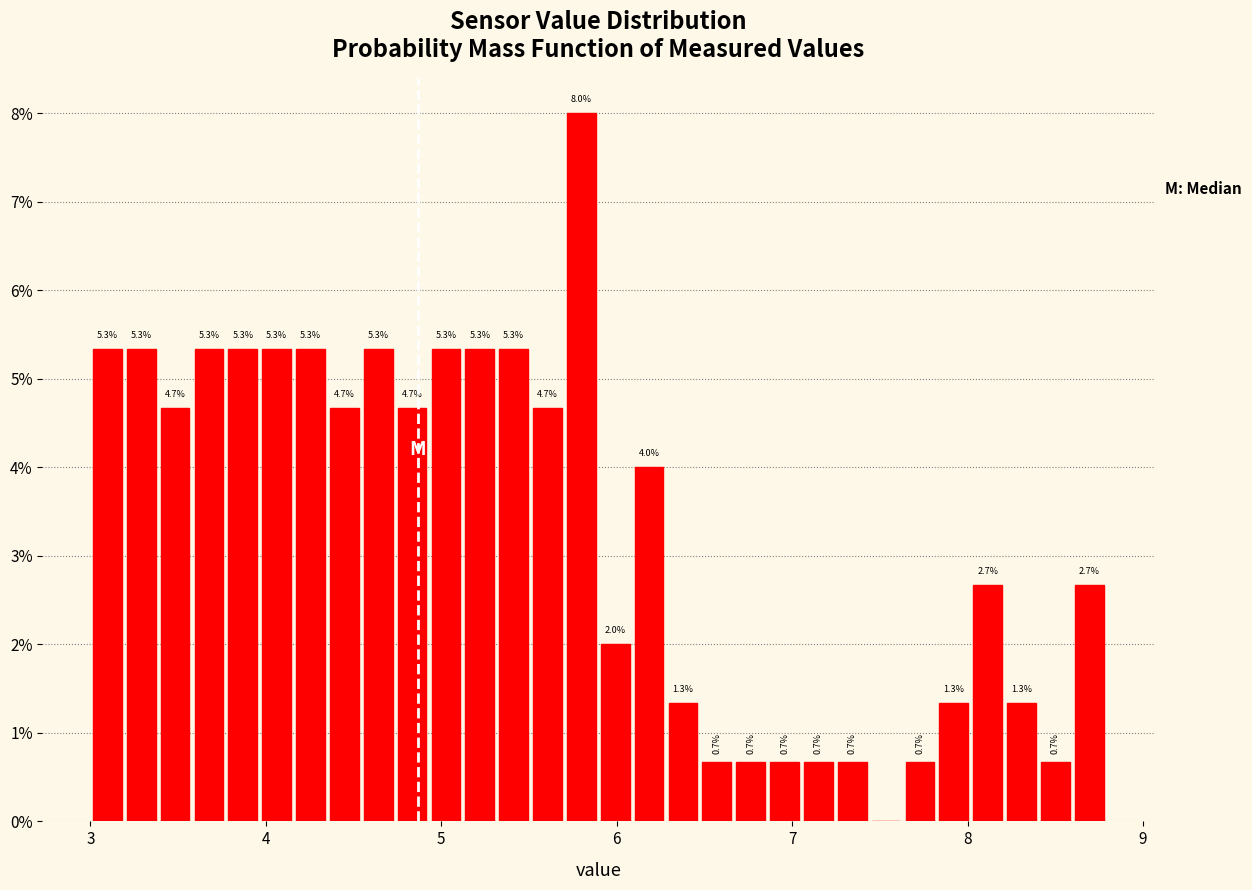

Read against the x-axis, roughly where is the centre of the tallest bar?

5.8